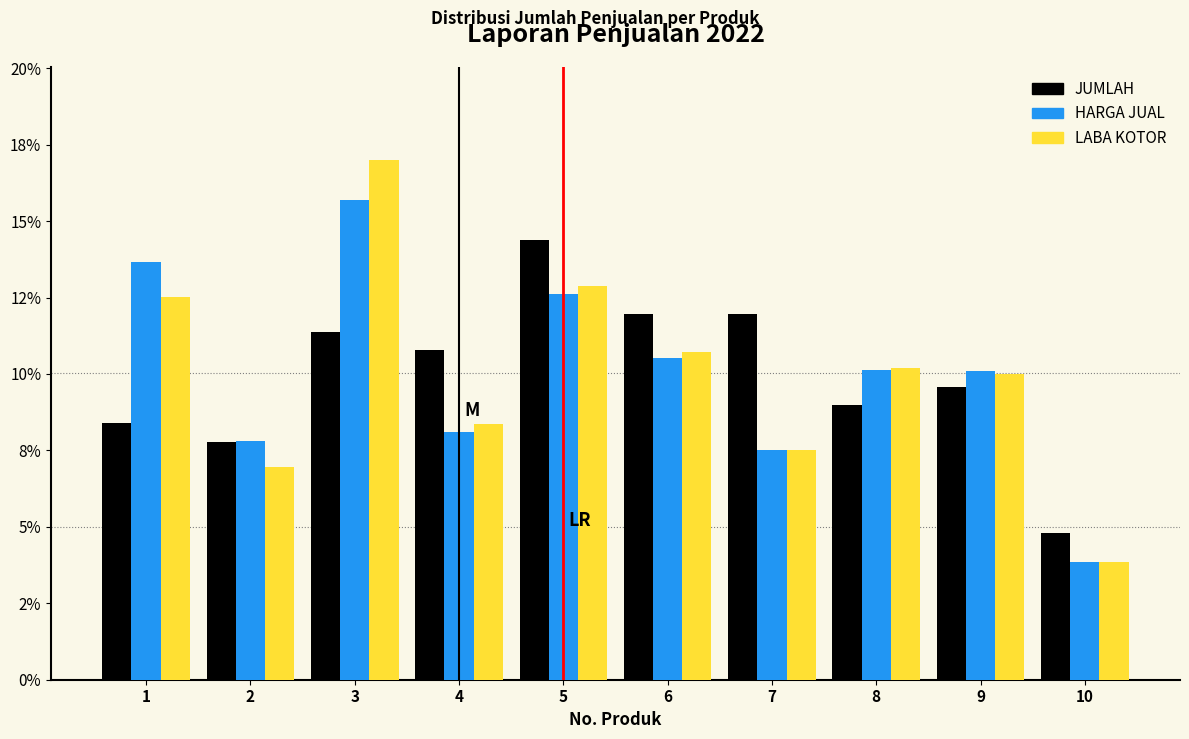

Does the chart contain stacked bars?

No